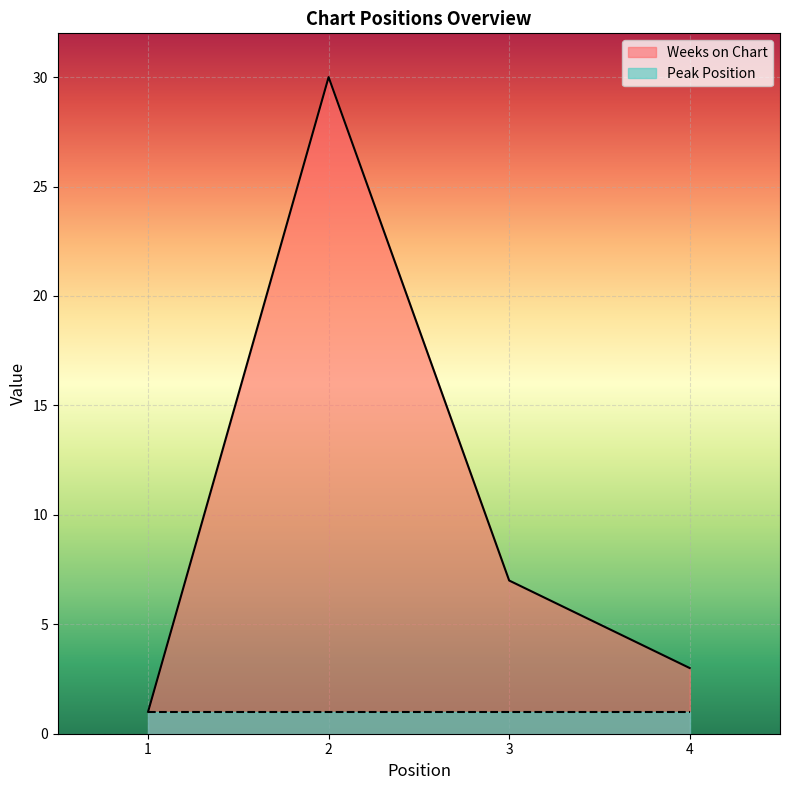

What is the maximum value shown in the chart?

30